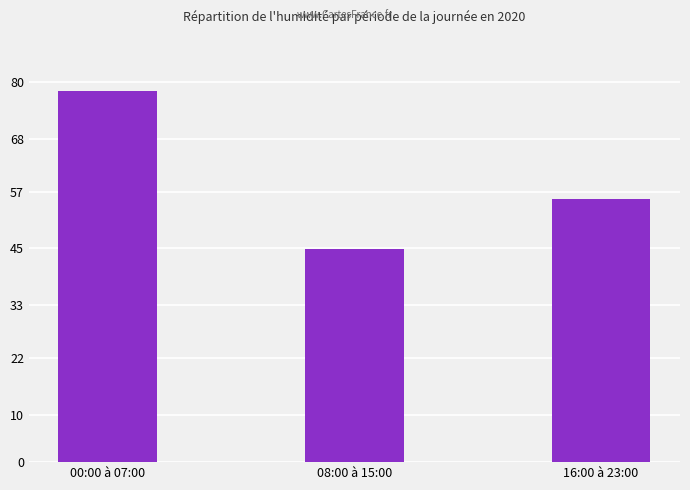

Reading left to right, extract all data points from this chart.

00:00 à 07:00=78.2	08:00 à 15:00=44.8	16:00 à 23:00=55.4